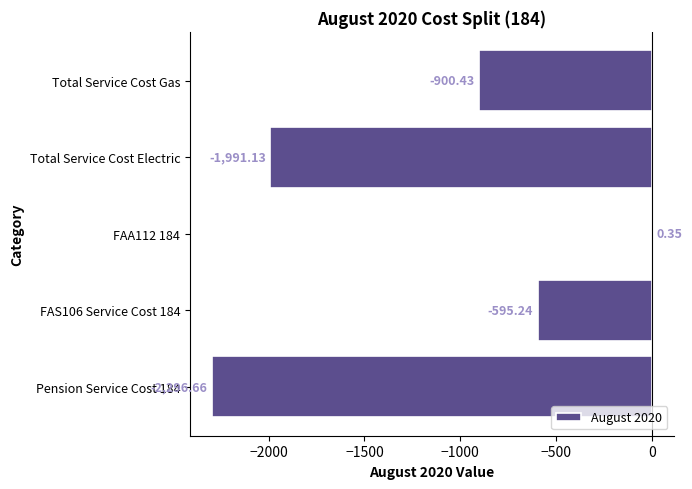

What is the sum of the values at Pension Service Cost 184 and Total Service Cost Electric?

-4287.8